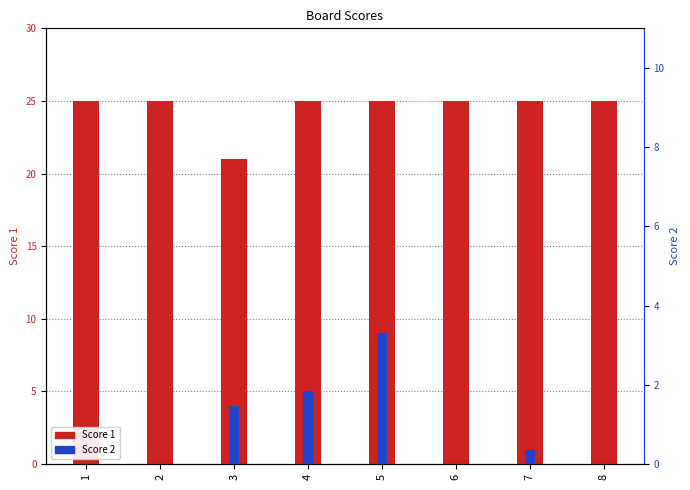

Rank the series by their average value, from lowest to highest.

Score 2, Score 1